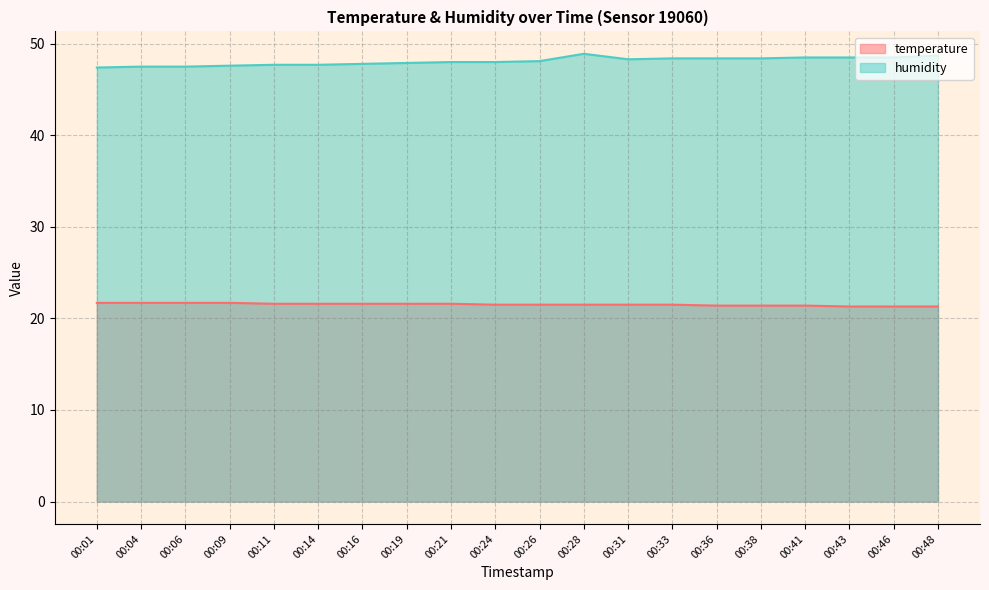

True or false: humidity has more than 0 points higher than both neighbors.

True